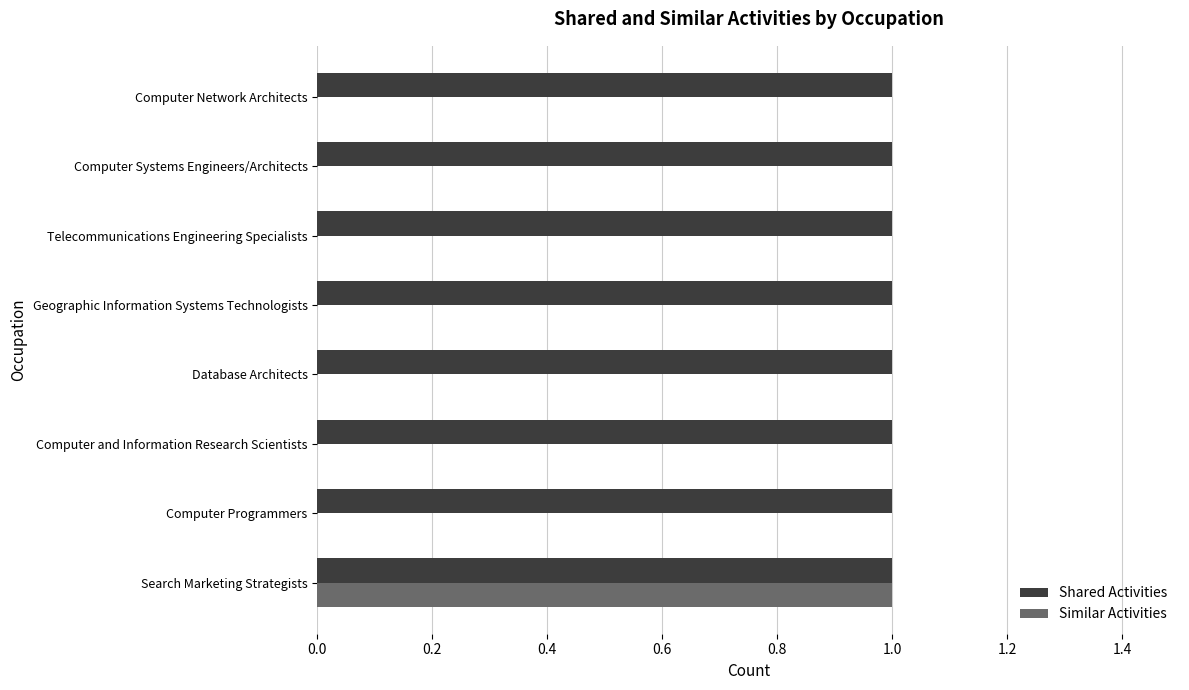

Which series has the widest spread of values?

Similar Activities